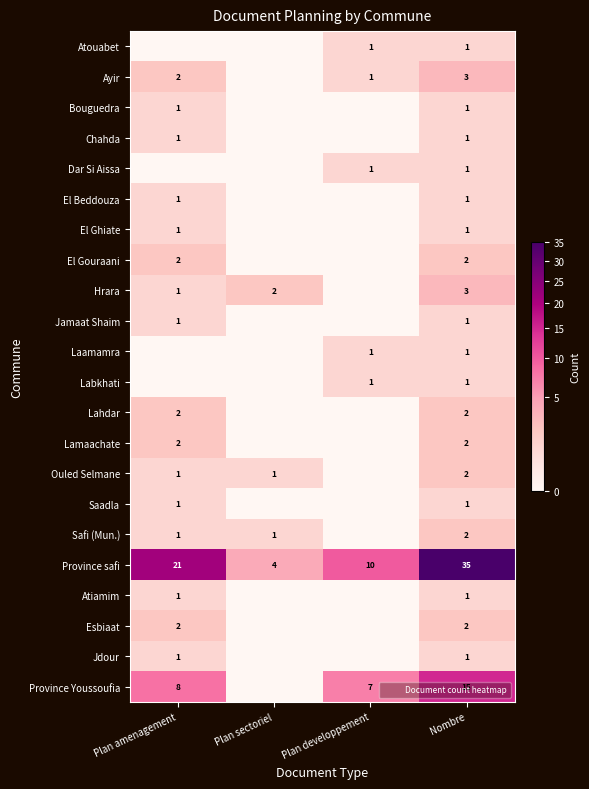

List the labels in order of Saadla value, largest first.

Plan amenagement, Nombre, Plan sectoriel, Plan developpement